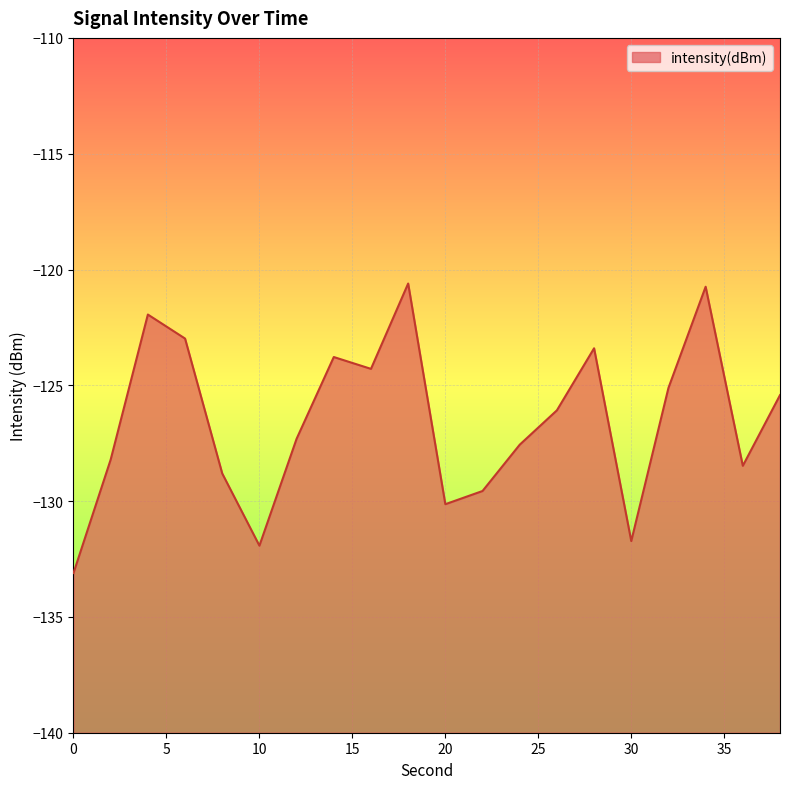

The chart shows a value of -127.6 at 24. True or false?

True